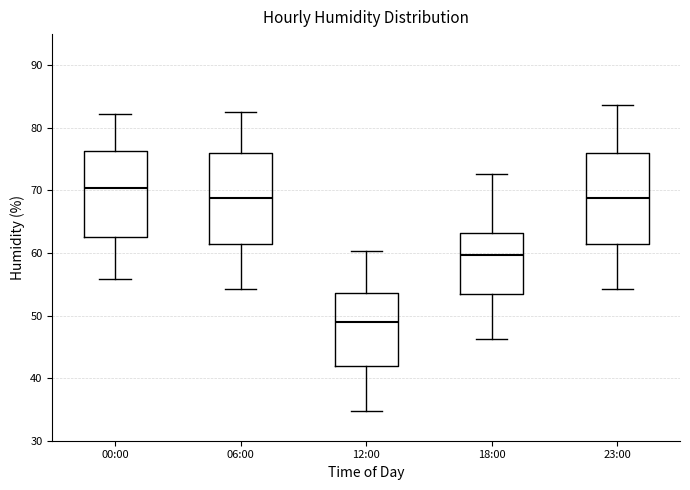

Where is the lower edge of the box for 12:00 on the y-axis? The values are not printed on the chart, so give them approximately, as read against the axis.

42